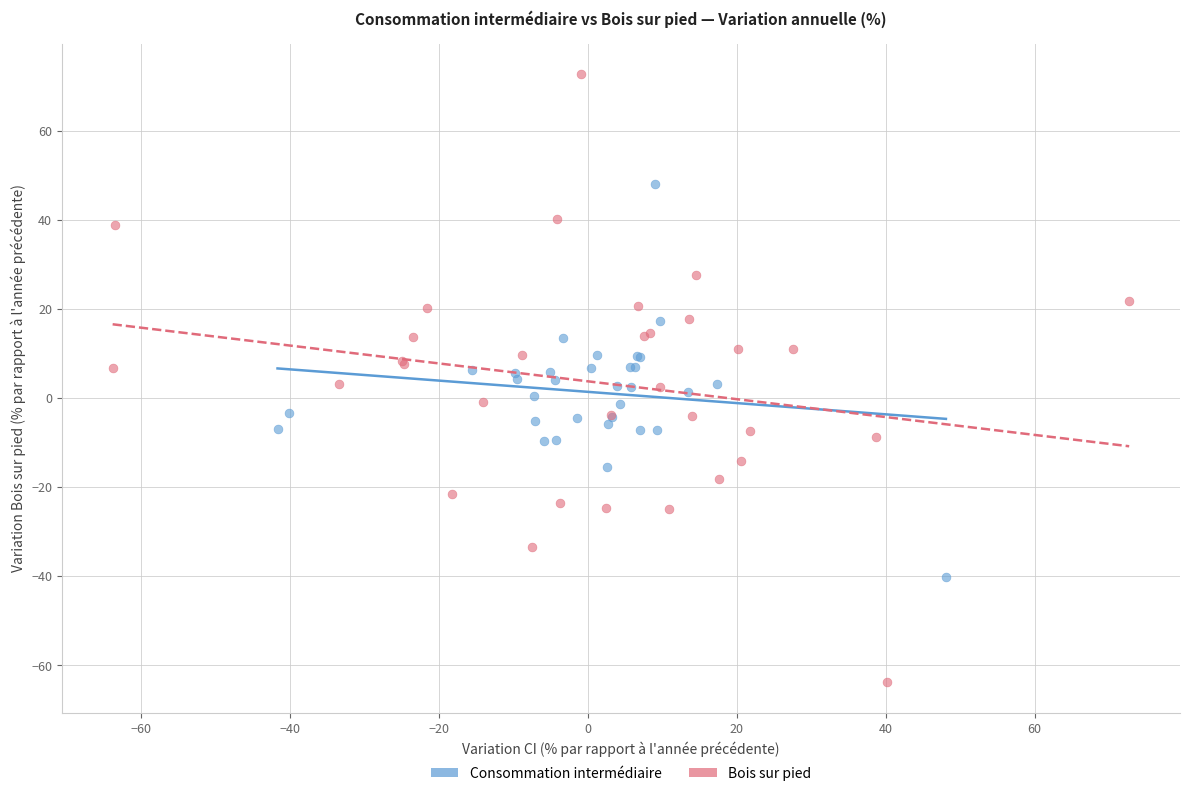

Which series has the largest Y range (max minus min)?

Bois sur pied